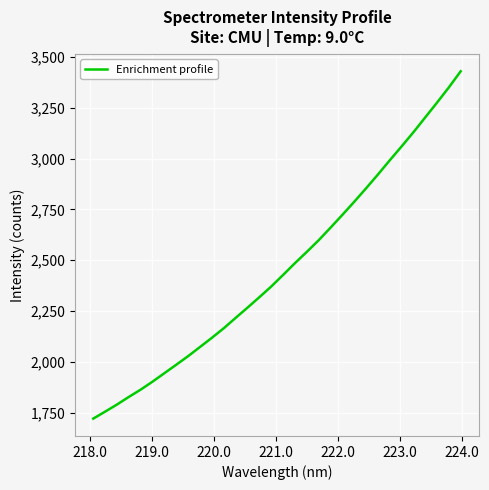

What is the greatest value displayed?

3430.0